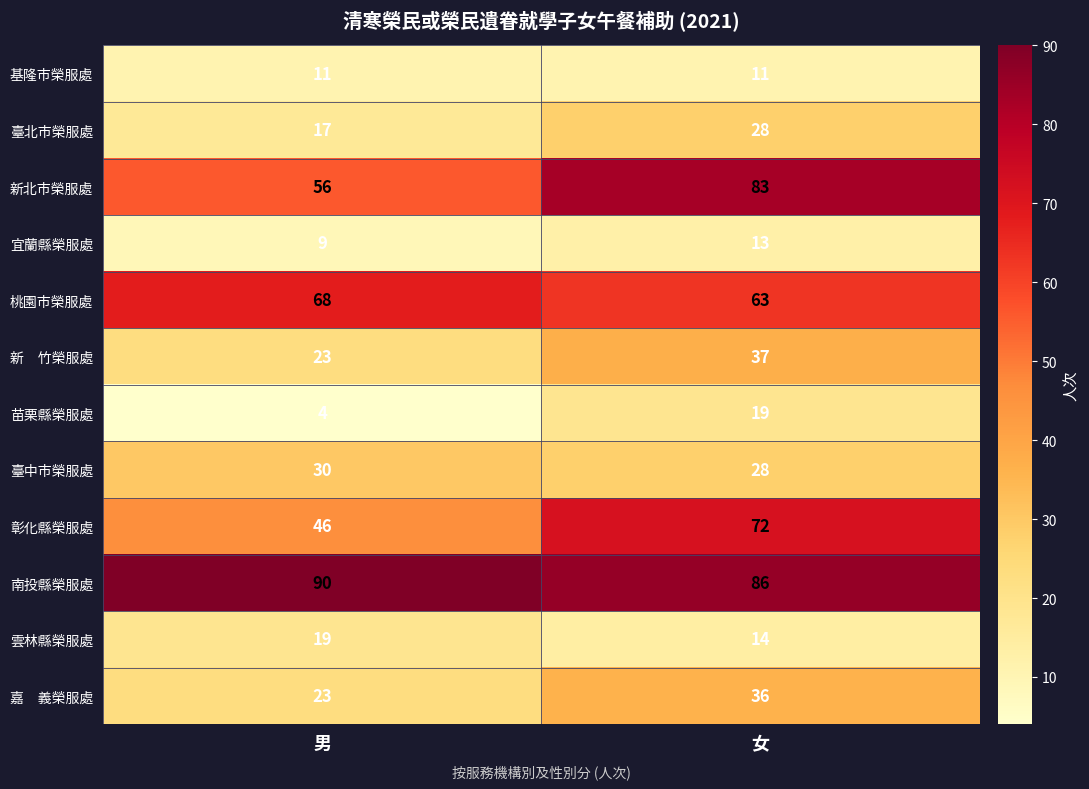

Rank the categories by 彰化縣榮服處 value from highest to lowest.

女, 男